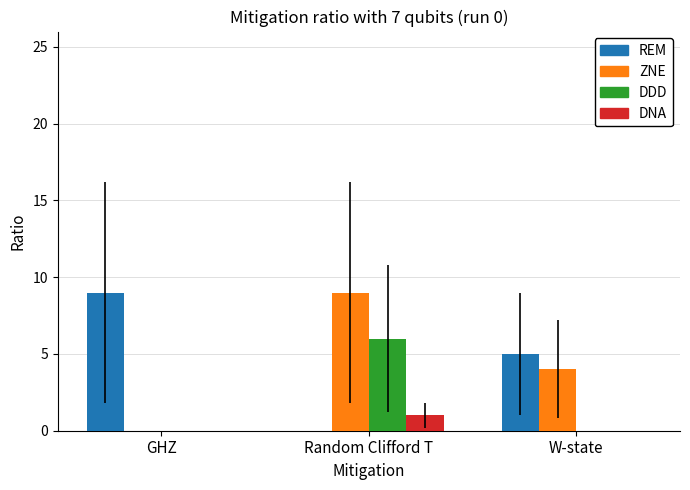

At which category is the sum across all series the highest?

Random Clifford T